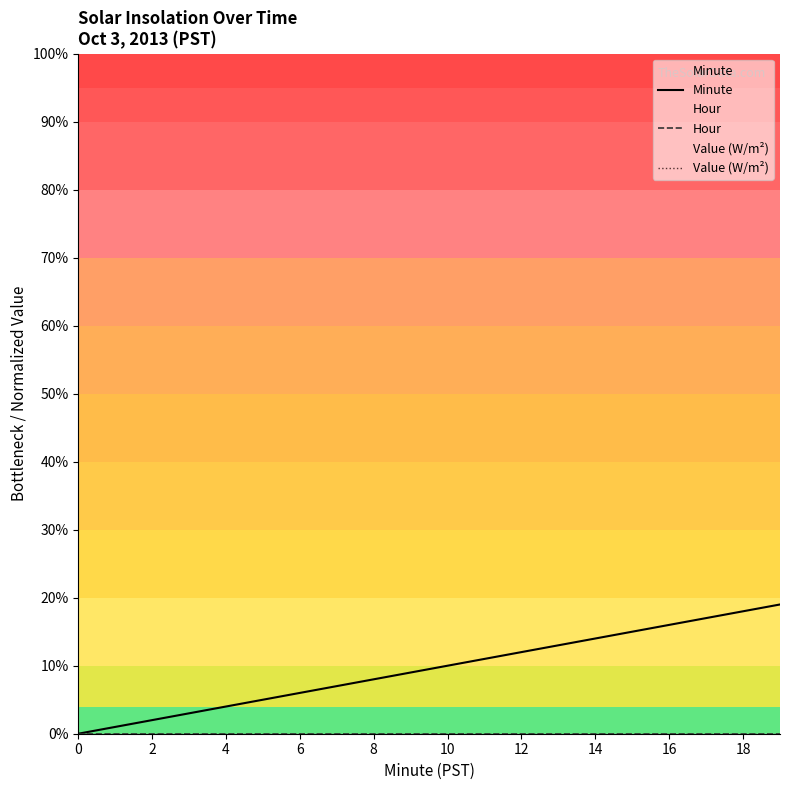

Which series has the largest total across all categories?

Minute